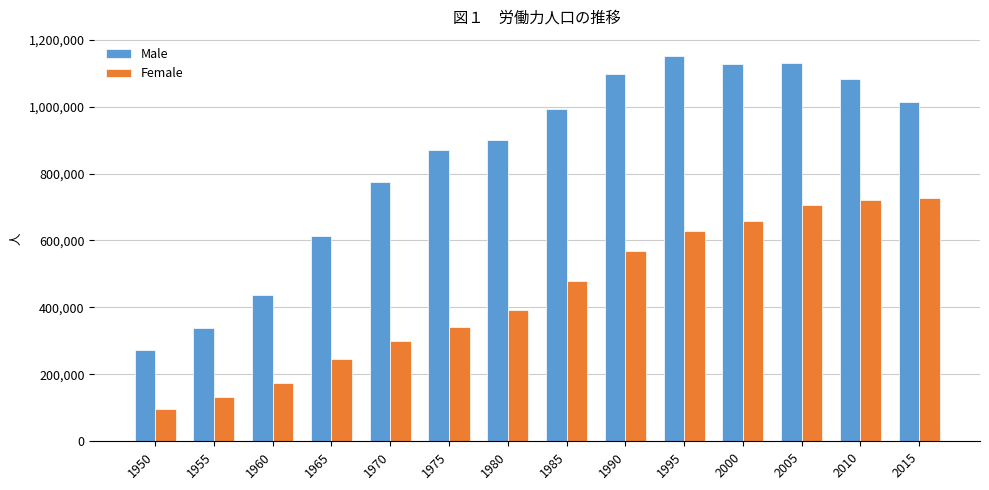

Rank the series by their average value, from lowest to highest.

Female, Male